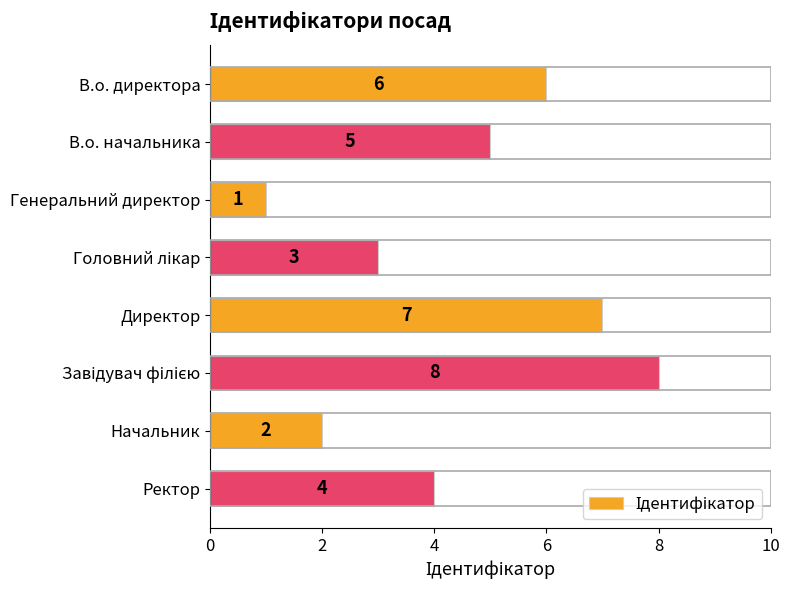

What is the difference between the maximum and minimum values?

7